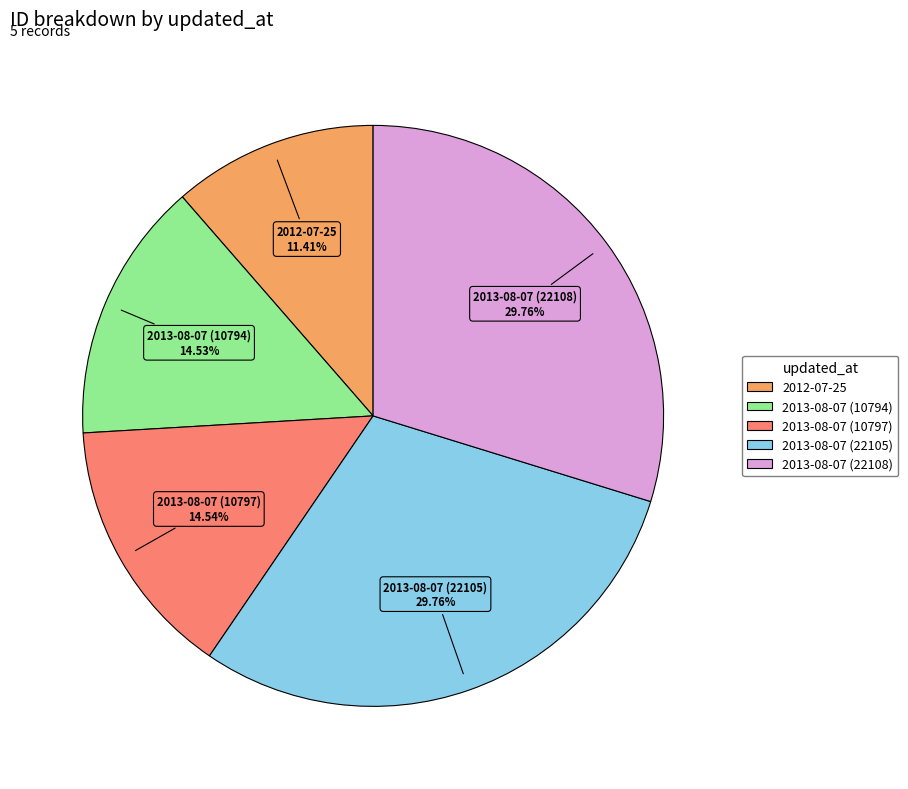

The 2013-08-07 (22105) slice represents 30% of the pie. True or false?

True